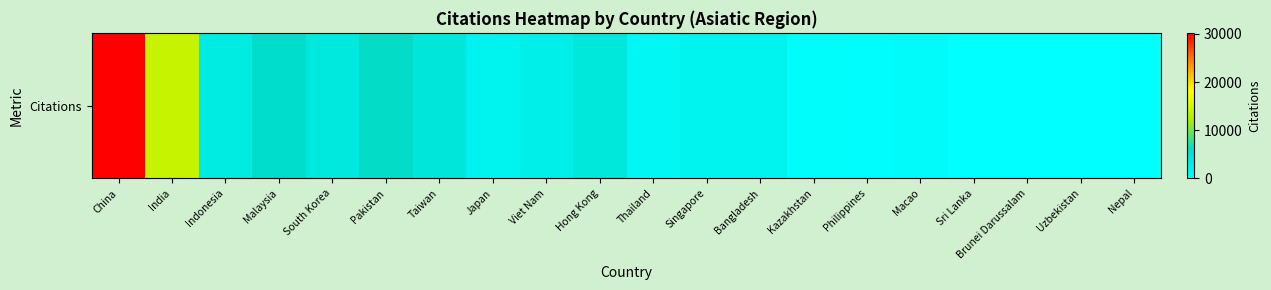

List the labels in order of value, largest first.

China, India, Pakistan, Malaysia, Taiwan, Hong Kong, South Korea, Indonesia, Viet Nam, Singapore, Japan, Bangladesh, Thailand, Macao, Kazakhstan, Philippines, Sri Lanka, Brunei Darussalam, Nepal, Uzbekistan